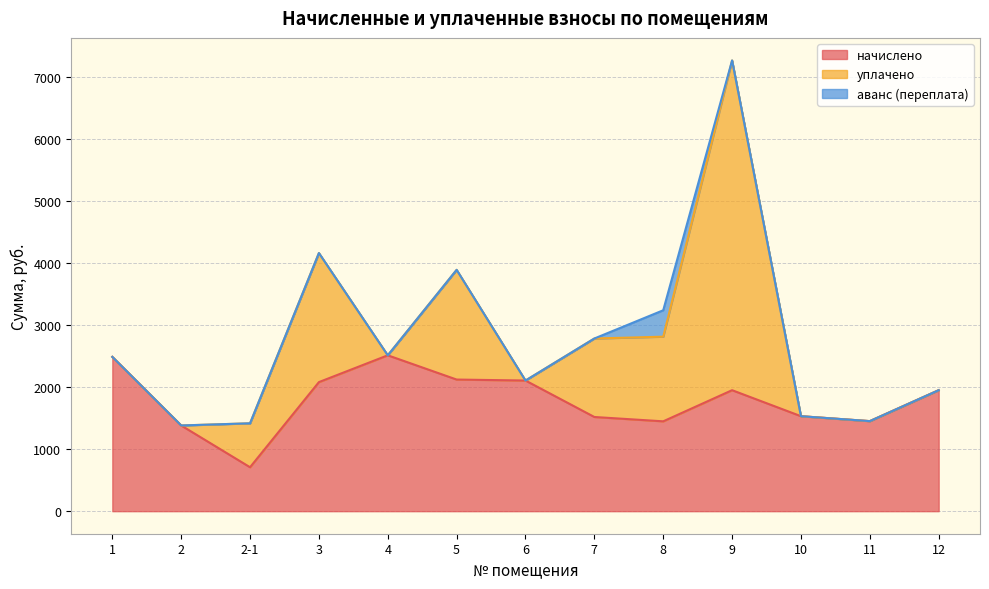

What is the difference between the highest and lowest values at 1?

2489.9